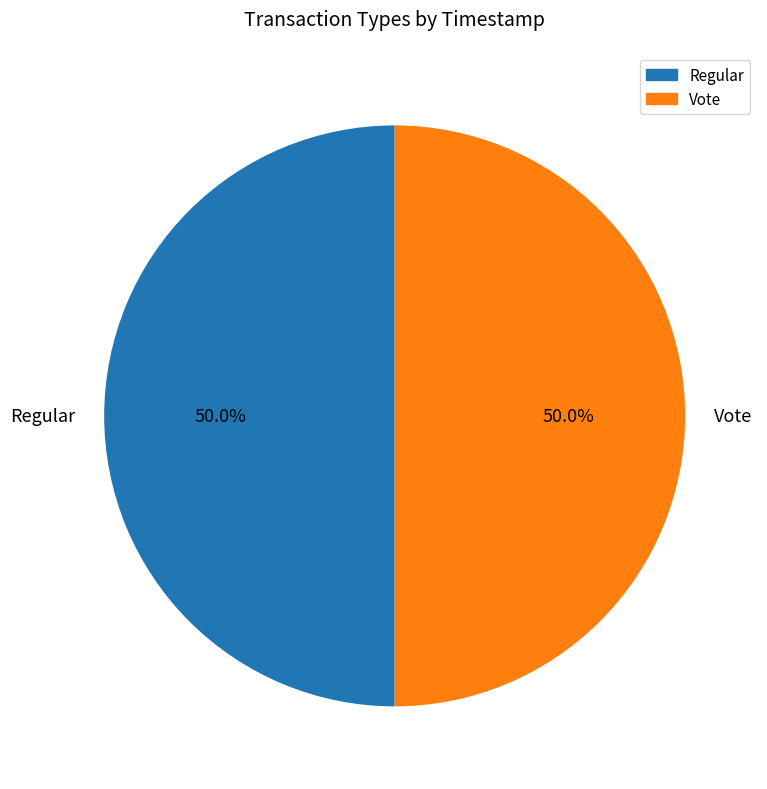

True or false: Regular accounts for 42% of the total.

False